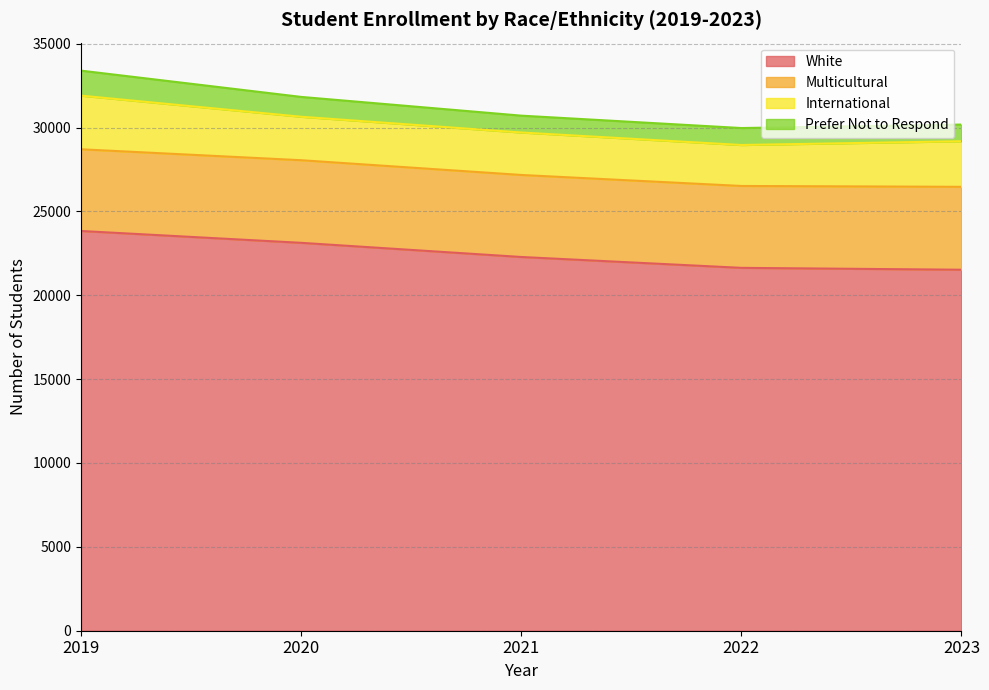

Reading left to right, what are all the values shown in this chart?

White: 2019=23832	2020=23126	2021=22282	2022=21634	2023=21522
Multicultural: 2019=4870	2020=4924	2021=4889	2022=4881	2023=4942
International: 2019=3198	2020=2592	2021=2532	2022=2443	2023=2718
Prefer Not to Respond: 2019=1491	2020=1183	2021=1005	2022=1011	2023=995